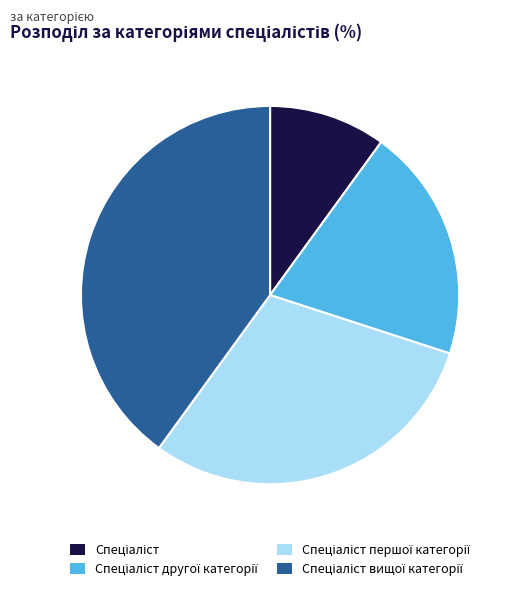

Is there any slice that represents more than half of the pie?

No